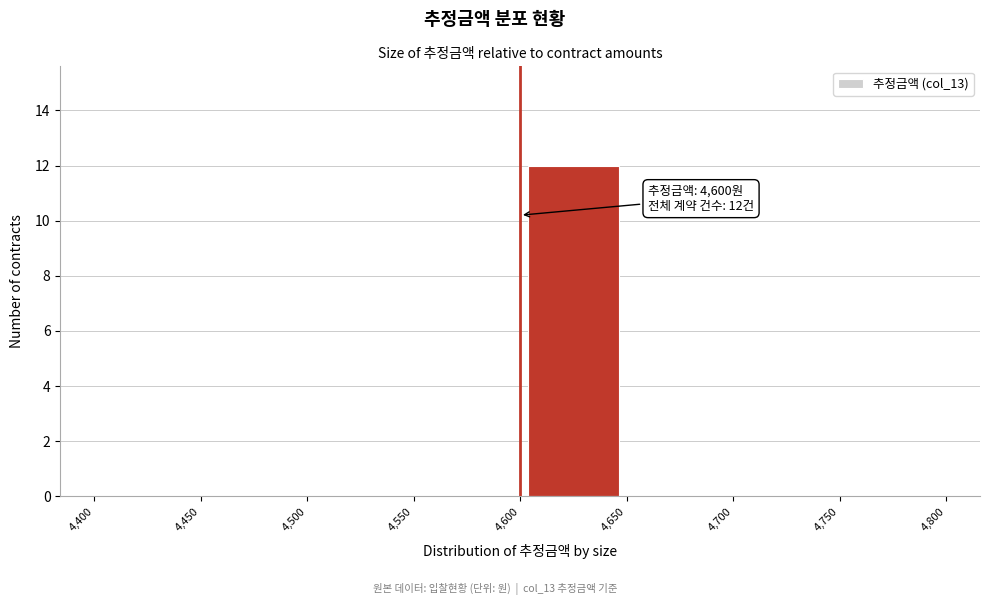

Over which range of the x-axis is the bar tallest?

4,600 to 4,650